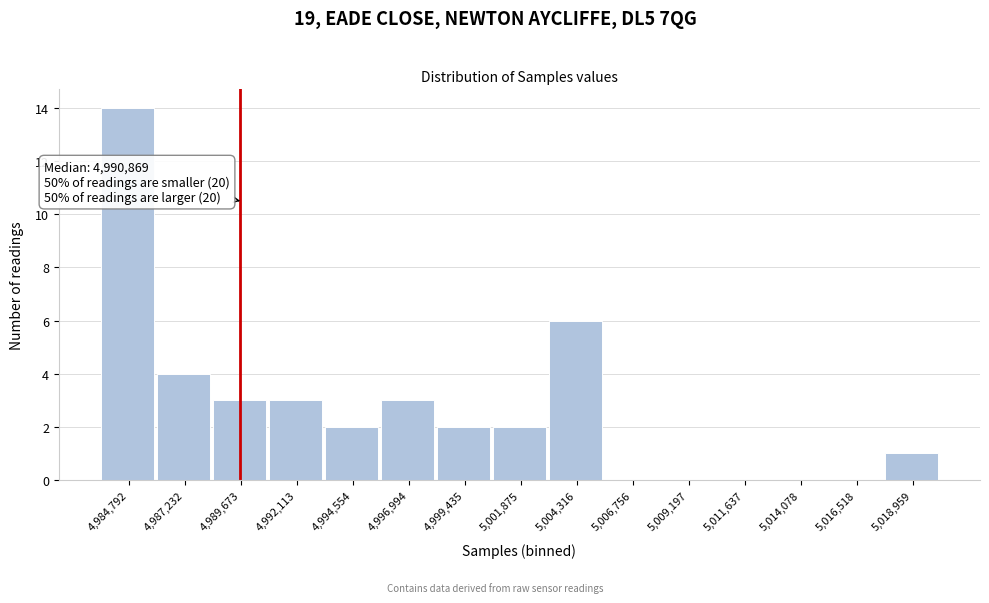

Reading right to left, list all the values displayed in this chart.

5,018,959=1	5,016,518=0	5,014,078=0	5,011,637=0	5,009,197=0	5,006,756=0	5,004,316=6	5,001,875=2	4,999,435=2	4,996,994=3	4,994,554=2	4,992,113=3	4,989,673=3	4,987,232=4	4,984,792=14